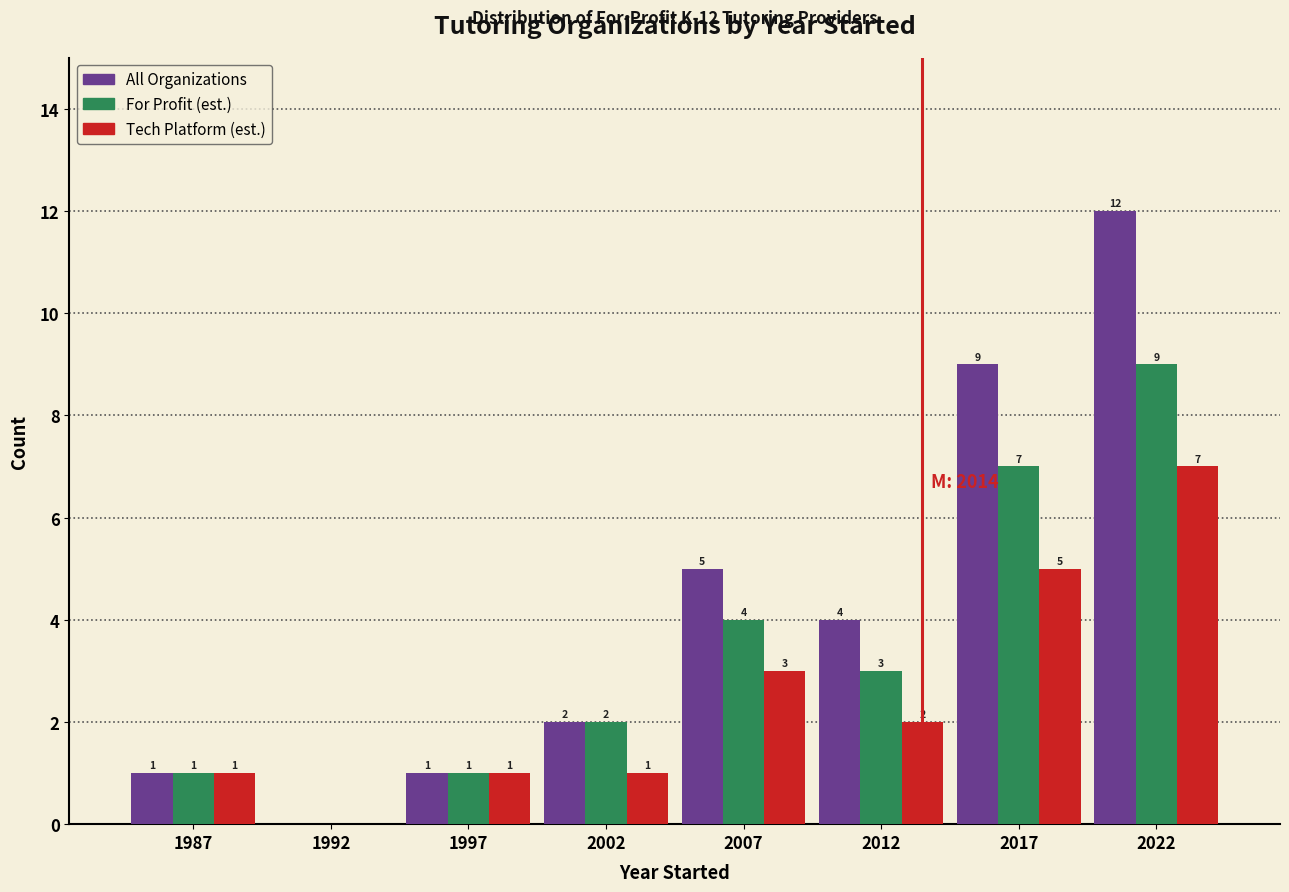

Reading left to right, transcribe all the data shown in this chart.

All Organizations: 1987=1	1992=0	1997=1	2002=2	2007=5	2012=4	2017=9	2022=12
For Profit (est.): 1987=1	1992=0	1997=1	2002=2	2007=4	2012=3	2017=7	2022=9
Tech Platform (est.): 1987=1	1992=0	1997=1	2002=1	2007=3	2012=2	2017=5	2022=7